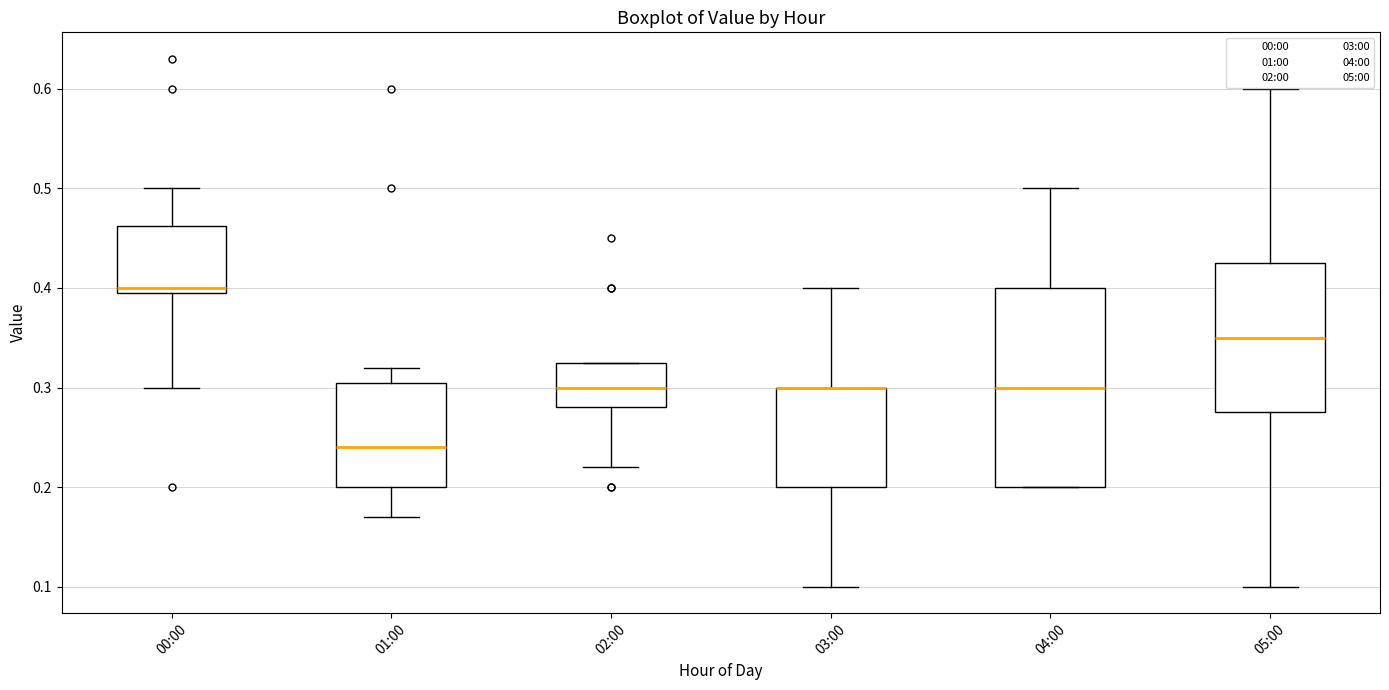

Reading left to right, transcribe this box plot: for each box, give where its median line is, the range the box spans, and where its two whiskers end, as read against the y-axis. The values are not printed on the chart, so give them approximately, as read against the axis.

00:00: median 0.40 (just above the box's lower edge), box 0.40 to 0.46, whiskers 0.30 to 0.50
01:00: median 0.24, box 0.20 to 0.31, whiskers 0.17 to 0.32
02:00: median 0.30, box 0.28 to 0.33, whiskers 0.22 to 0.33
03:00: median 0.30 (drawn on the box's upper edge), box 0.20 to 0.30, whiskers 0.10 to 0.40
04:00: median 0.30, box 0.20 to 0.40, whiskers 0.20 to 0.50
05:00: median 0.35, box 0.28 to 0.43, whiskers 0.10 to 0.60